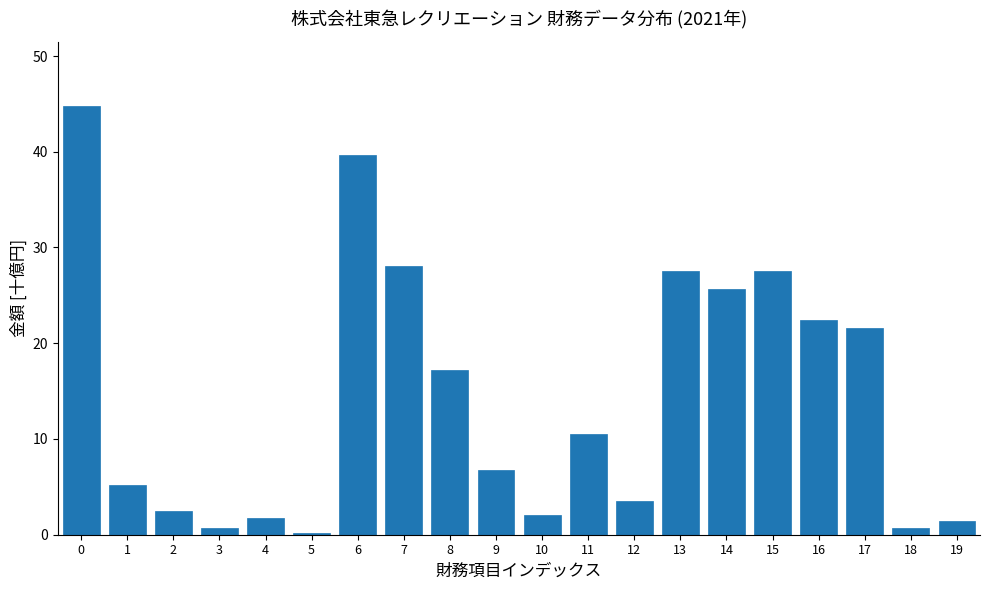

Reading left to right, transcribe all the data shown in this chart.

0=44.8	1=5.2	2=2.4	3=0.7	4=1.8	5=0.1	6=39.6	7=28.1	8=17.3	9=6.8	10=2.0	11=10.5	12=3.6	13=27.5	14=25.7	15=27.5	16=22.4	17=21.6	18=0.7	19=1.4